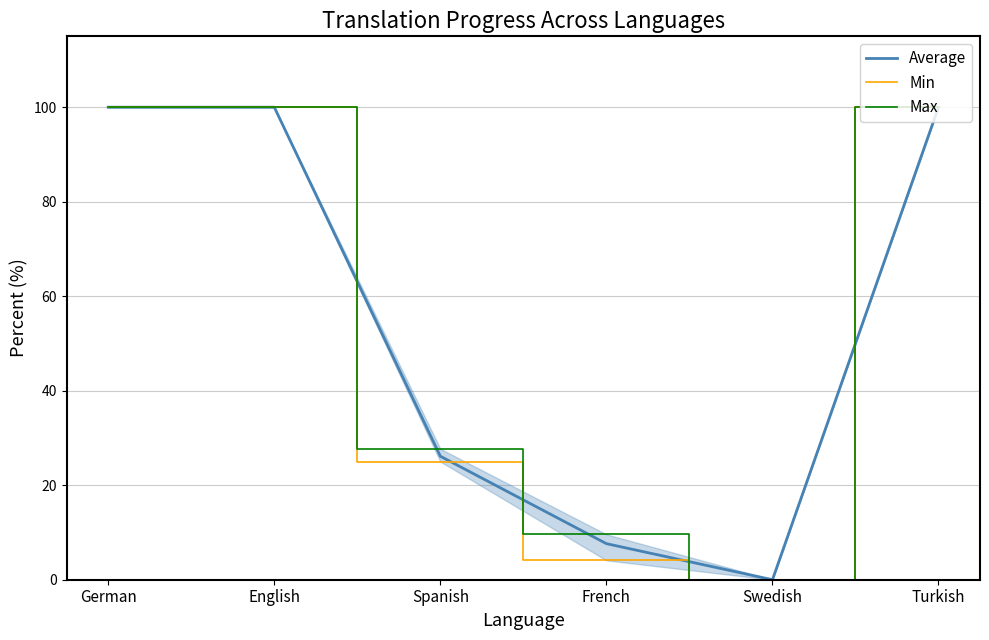

List the labels in order of Max value, smallest first.

Swedish, French, Spanish, German, English, Turkish